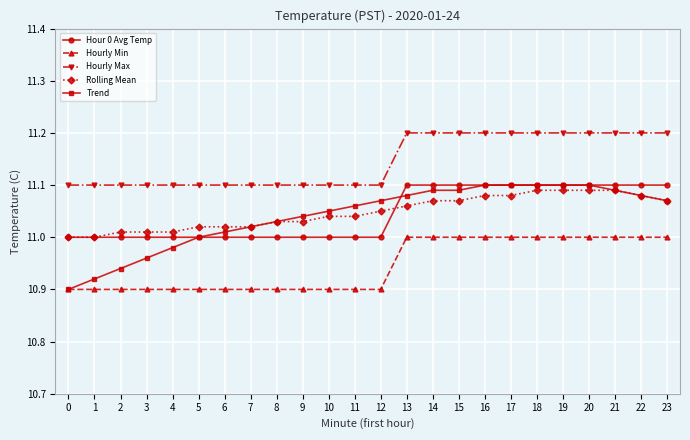

True or false: Rolling Mean and Hourly Max cross at least once.

False